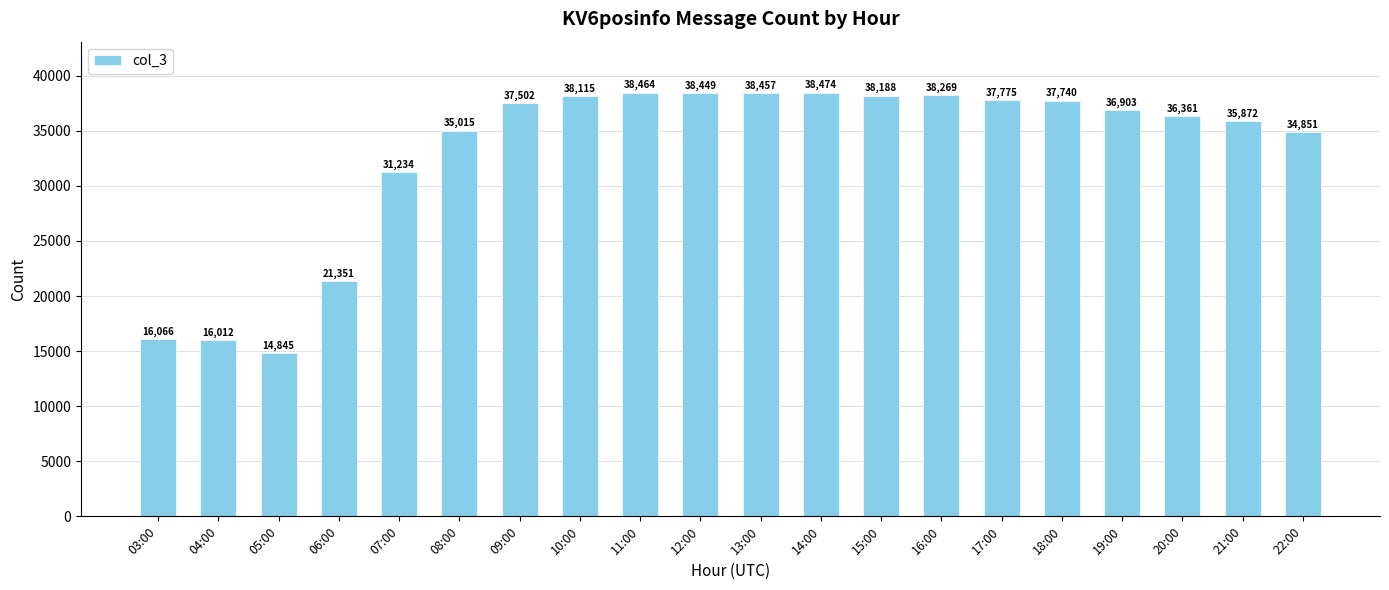

The value at 11:00 is 66790. True or false?

False